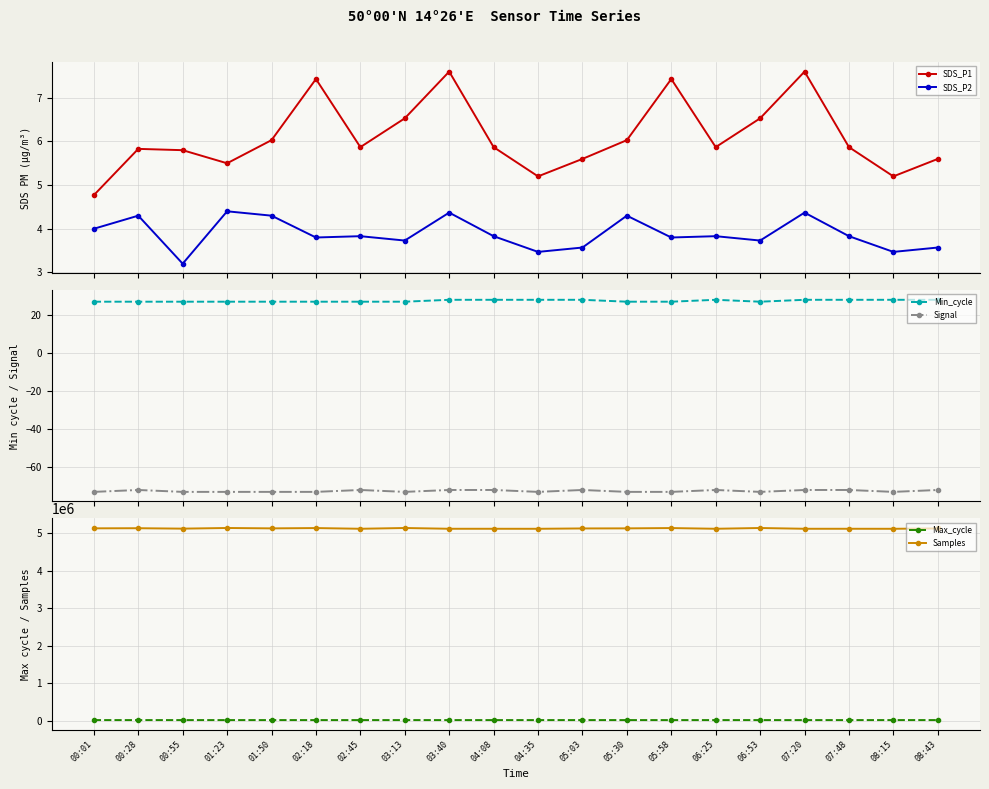

How many values in the Min_cycle series exceed 27?

9